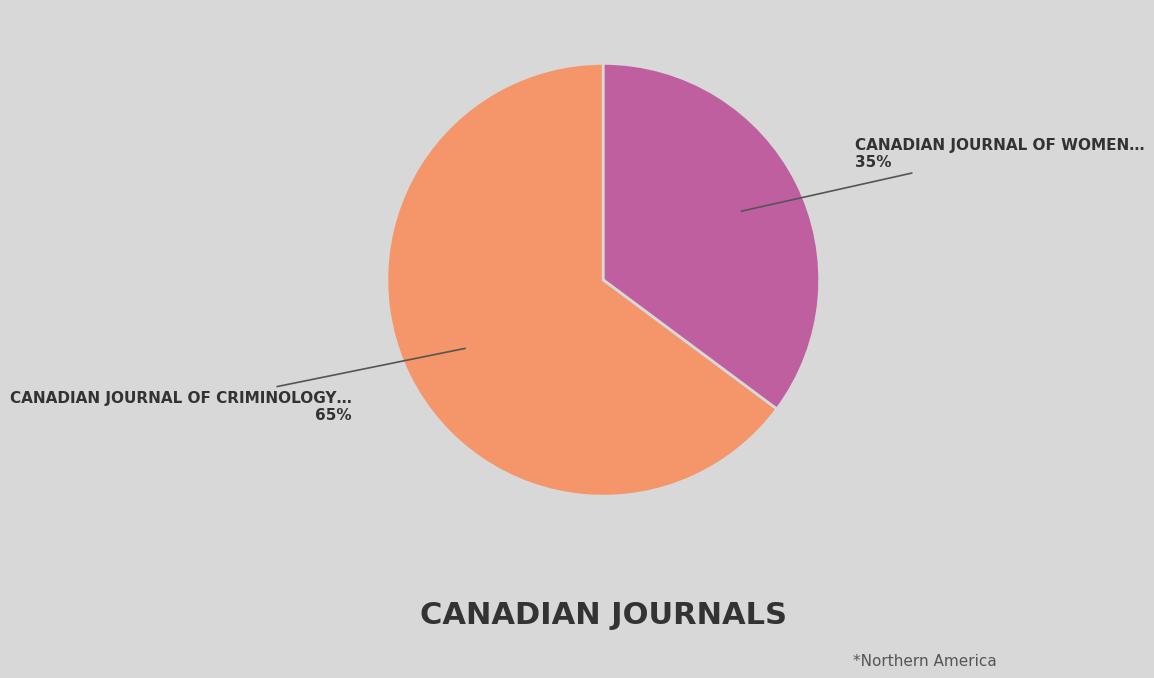

To the nearest percent, what is the average slice percentage?

50%